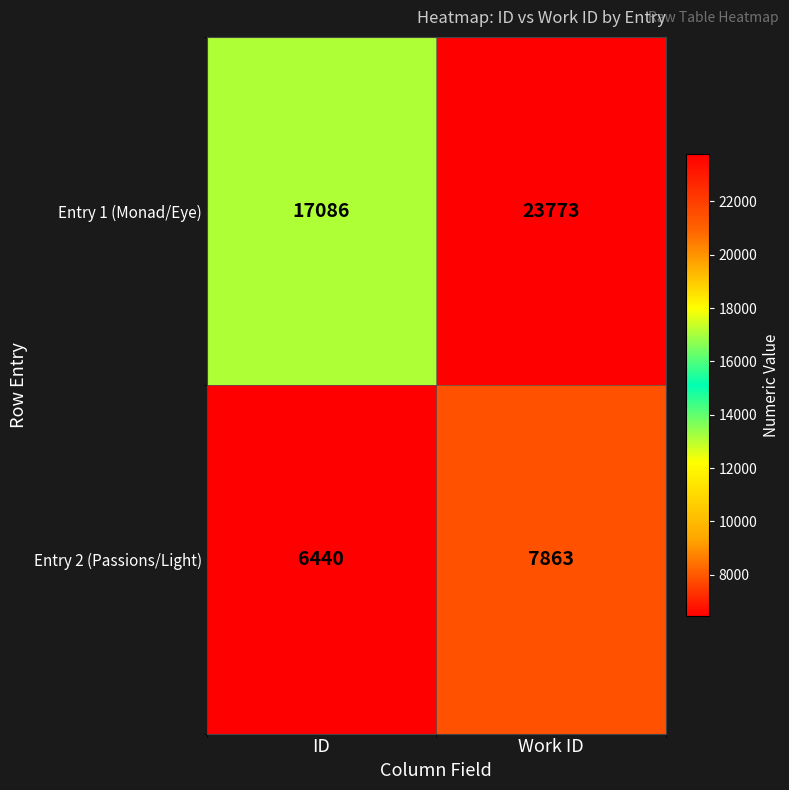

How many data points in Entry 2 (Passions/Light) are less than 7863?

1